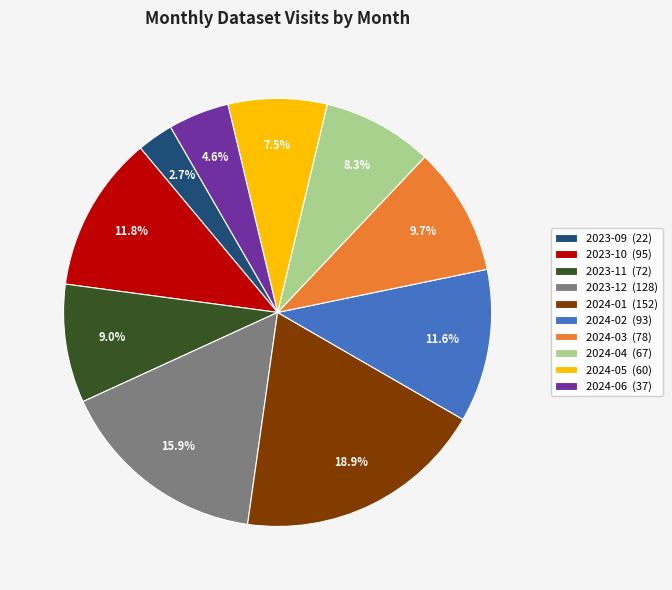

To the nearest percent, what portion does 2024-02 represent?

12%